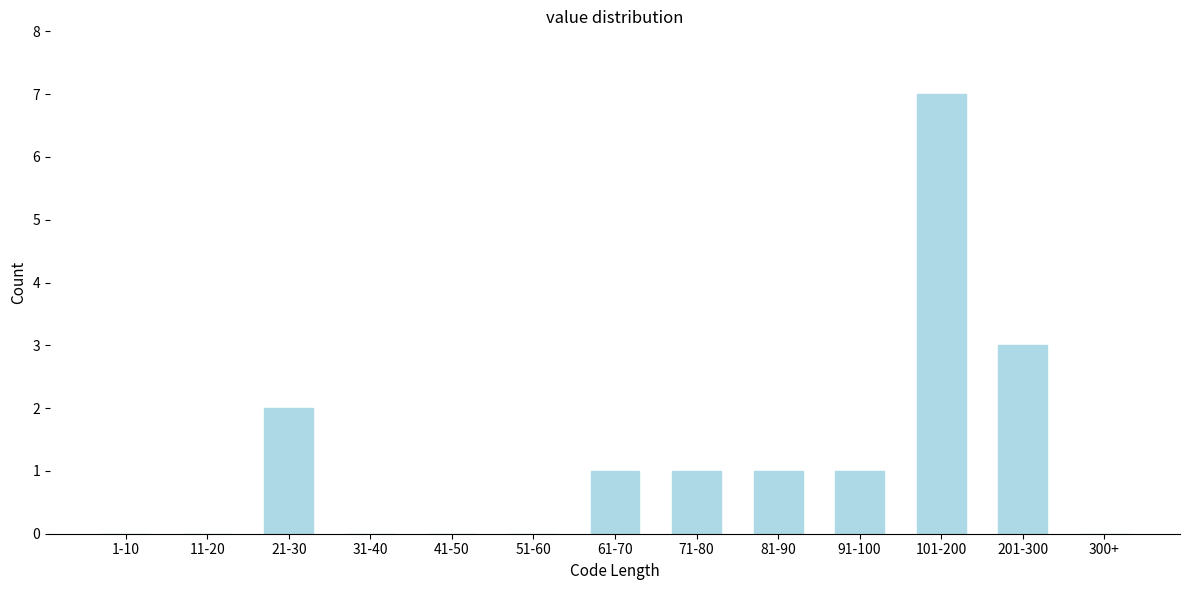

Reading left to right, what are all the values shown in this chart?

1-10=0	11-20=0	21-30=2	31-40=0	41-50=0	51-60=0	61-70=1	71-80=1	81-90=1	91-100=1	101-200=7	201-300=3	300+=0